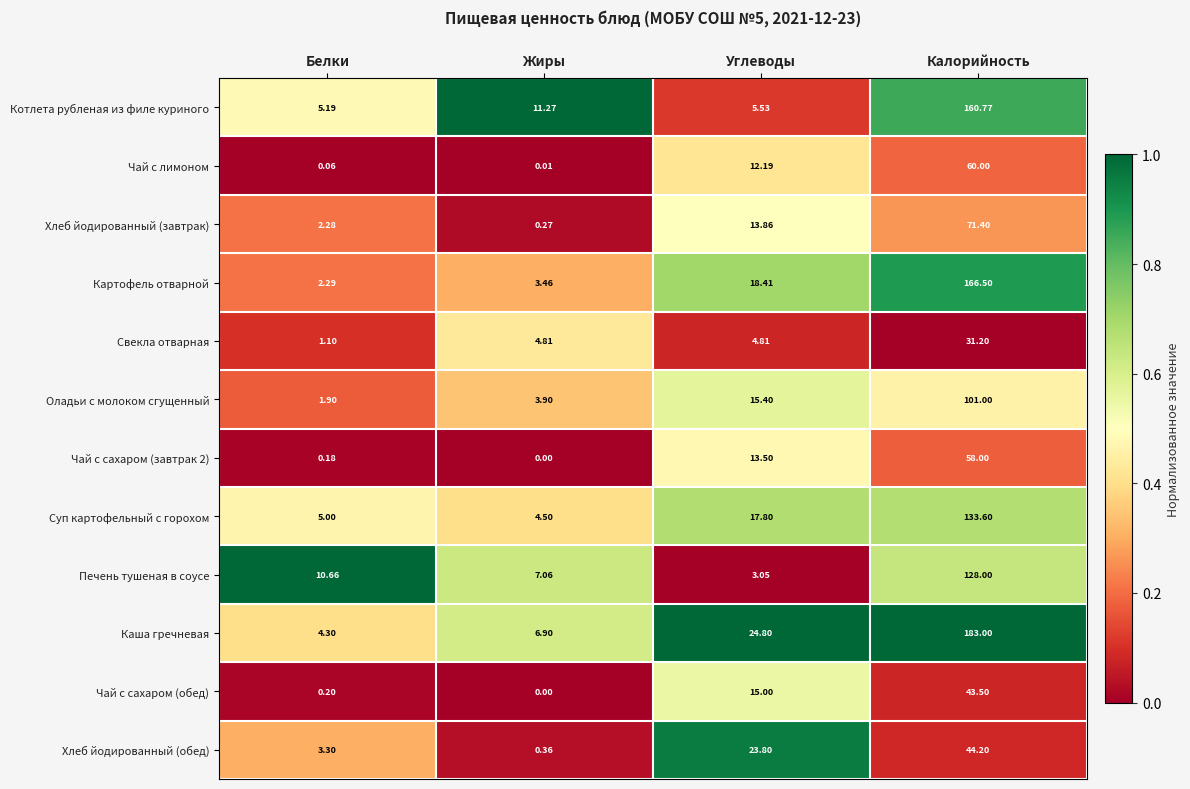

Between Жиры and Калорийность, which series saw the biggest shift?

Каша гречневая